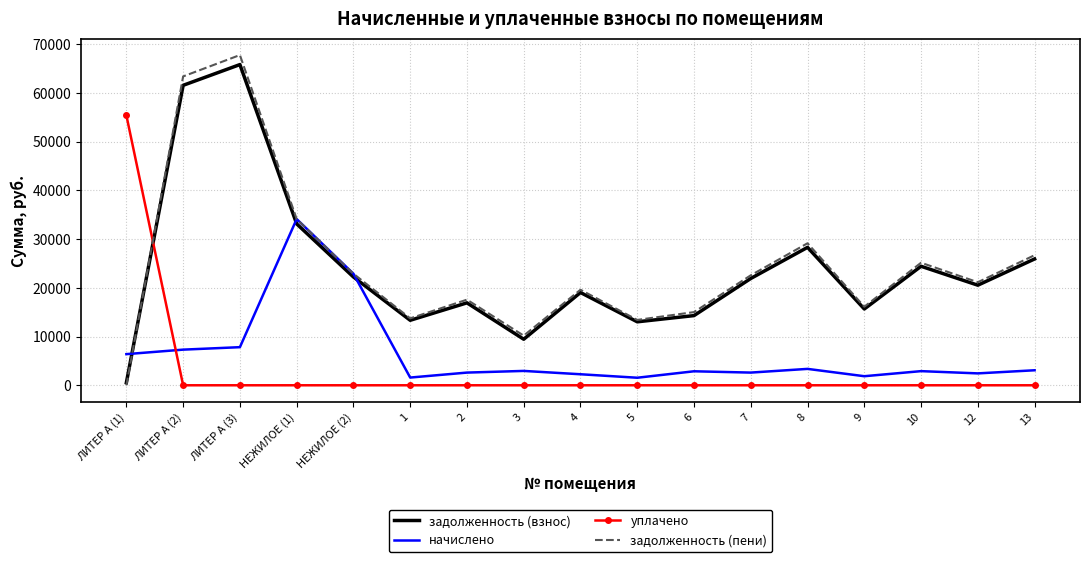

At which category does задолженность (пени) reach its first local valley?

1